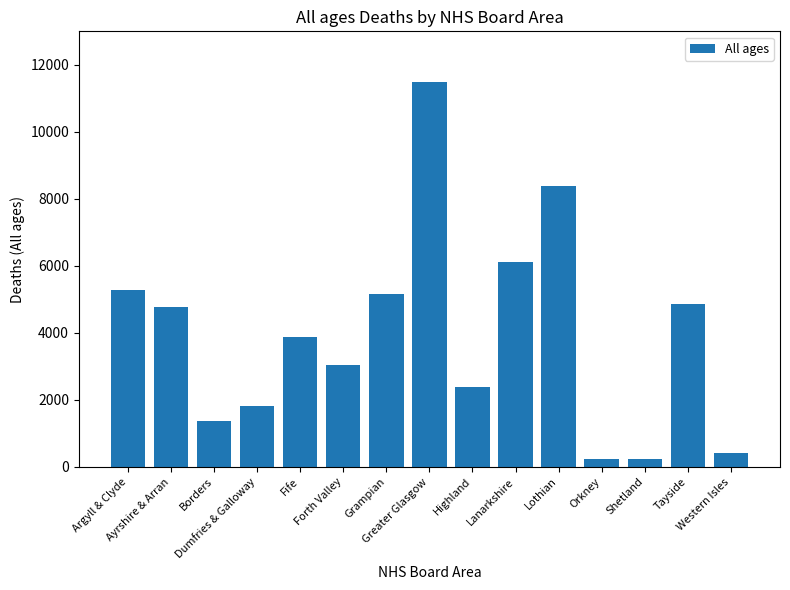

What is the change in value from Borders to Western Isles?

-953